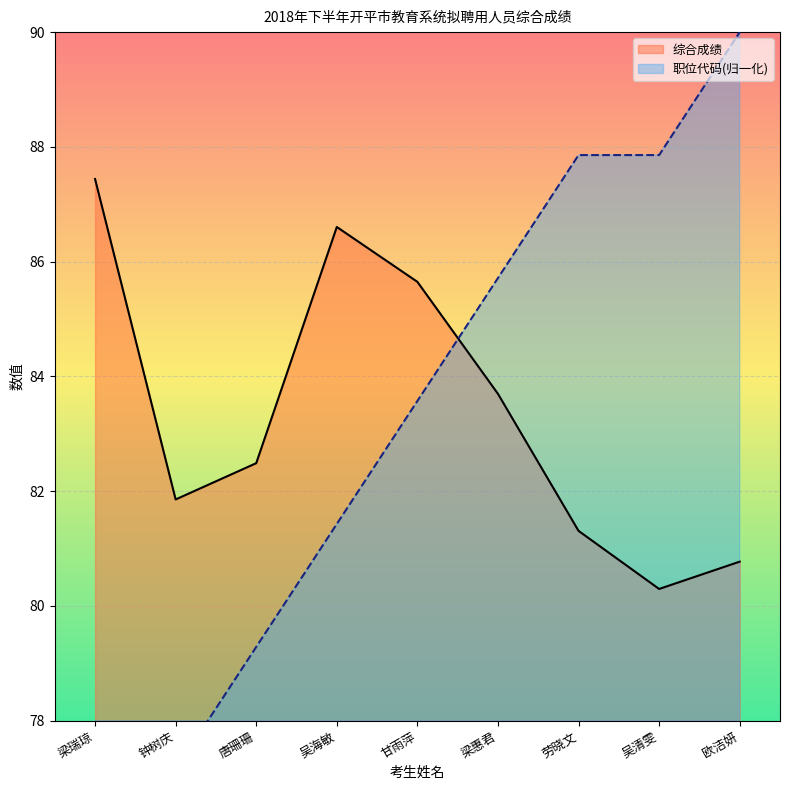

What is the difference between the highest and lowest values at 吴清雯?

7.6